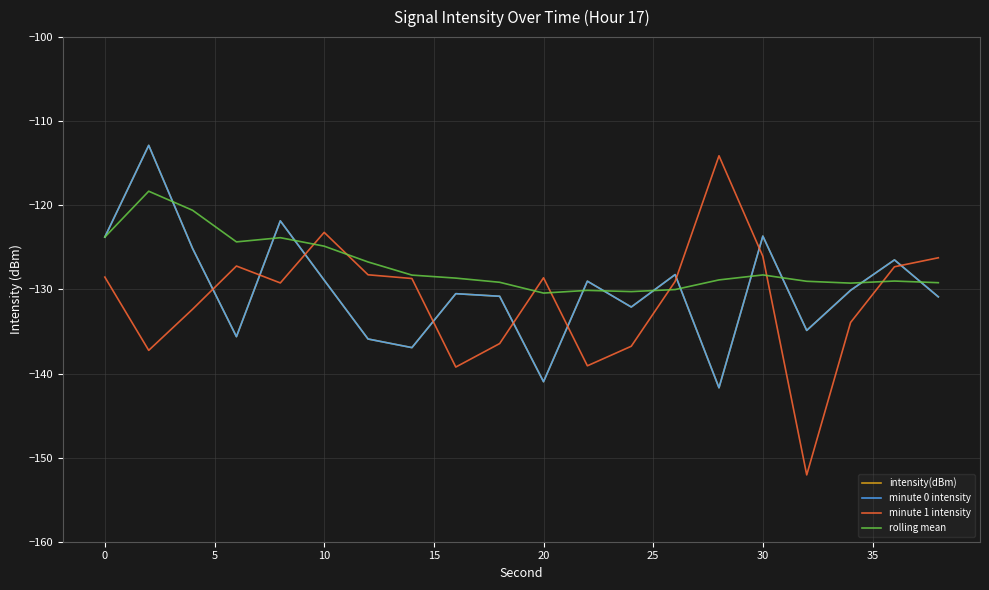

In rolling mean, how many points are higher than both neighbors (excluding endpoints)?

5